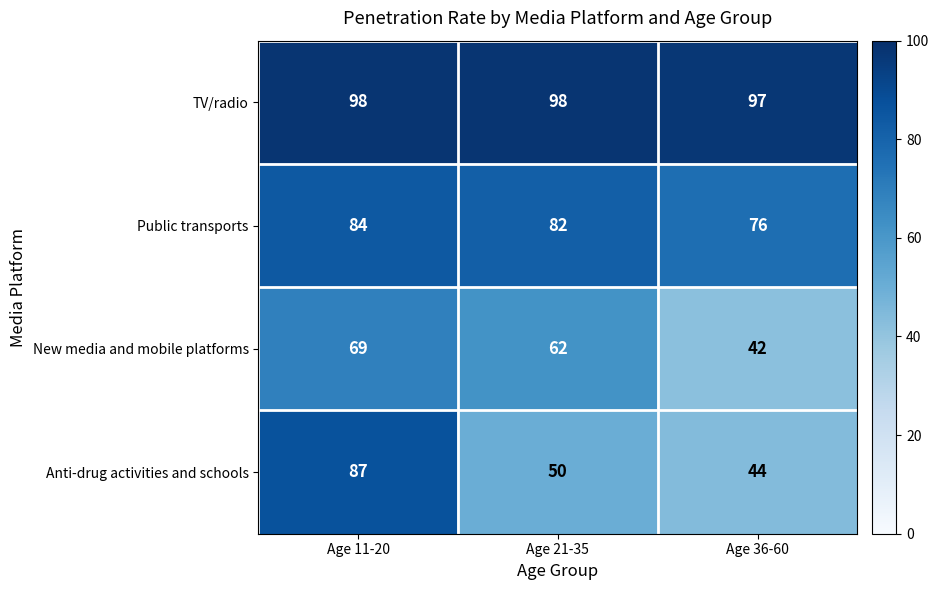

Reading left to right, extract all data points from this chart.

TV/radio: Age 11-20=98	Age 21-35=98	Age 36-60=97
Public transports: Age 11-20=84	Age 21-35=82	Age 36-60=76
New media and mobile platforms: Age 11-20=69	Age 21-35=62	Age 36-60=42
Anti-drug activities and schools: Age 11-20=87	Age 21-35=50	Age 36-60=44